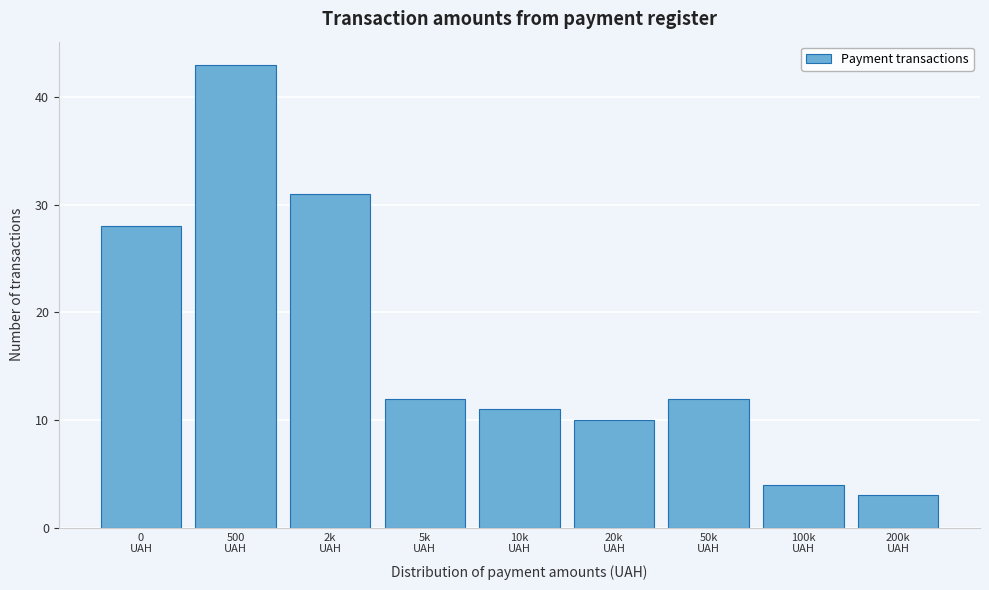

Reading right to left, extract all data points from this chart.

3	4	12	10	11	12	31	43	28